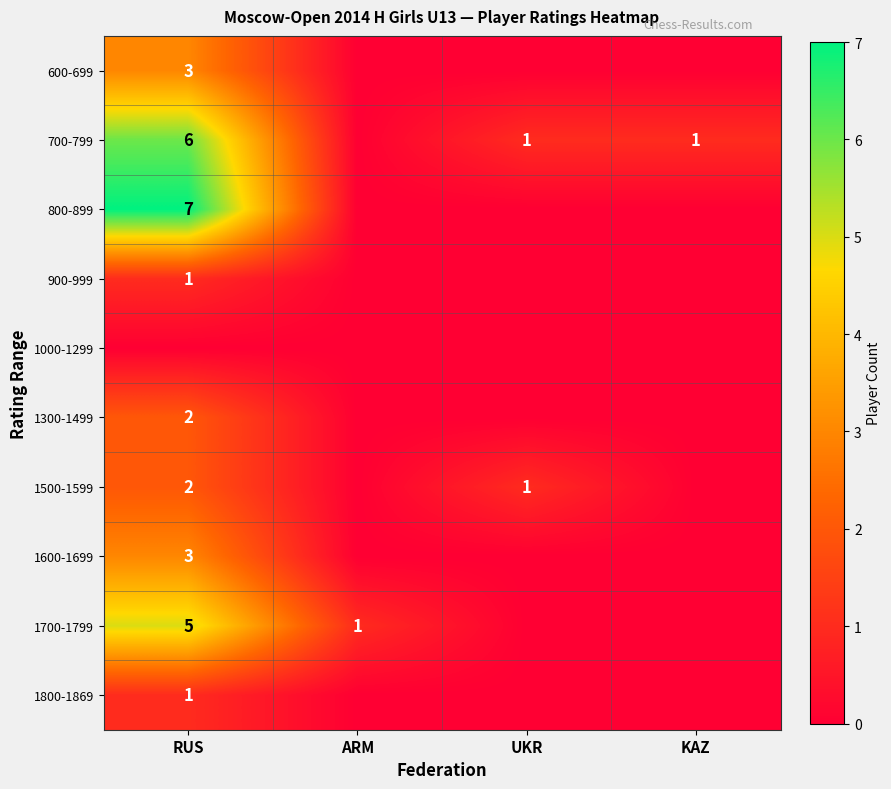

What is the difference between the 1700-1799 values at ARM and RUS?

4